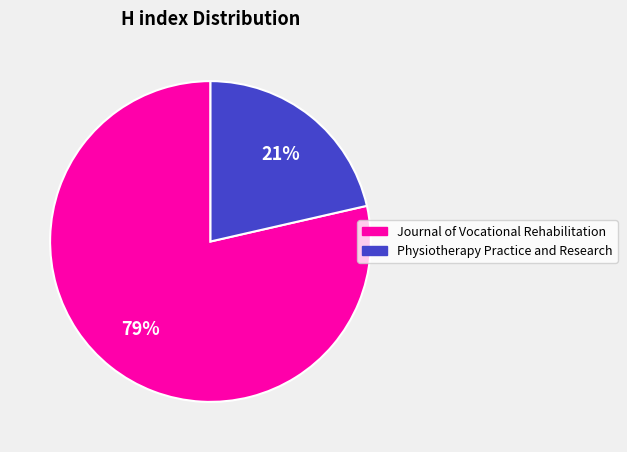

Between Physiotherapy Practice and Research and Journal of Vocational Rehabilitation, which is larger?

Journal of Vocational Rehabilitation